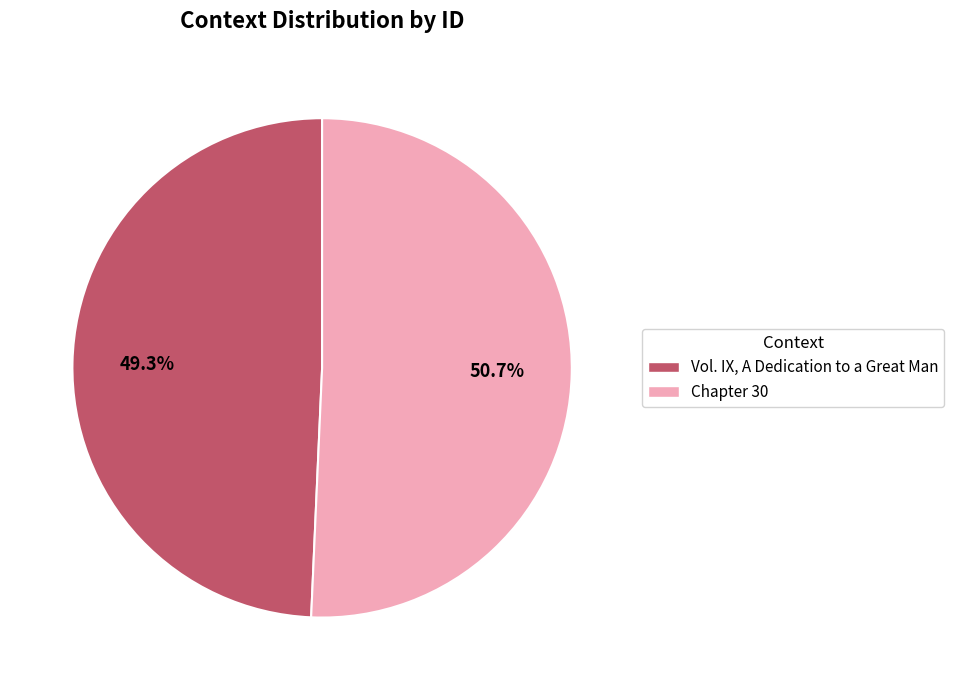

Between Vol. IX, A Dedication to a Great Man and Chapter 30, which is larger?

Chapter 30